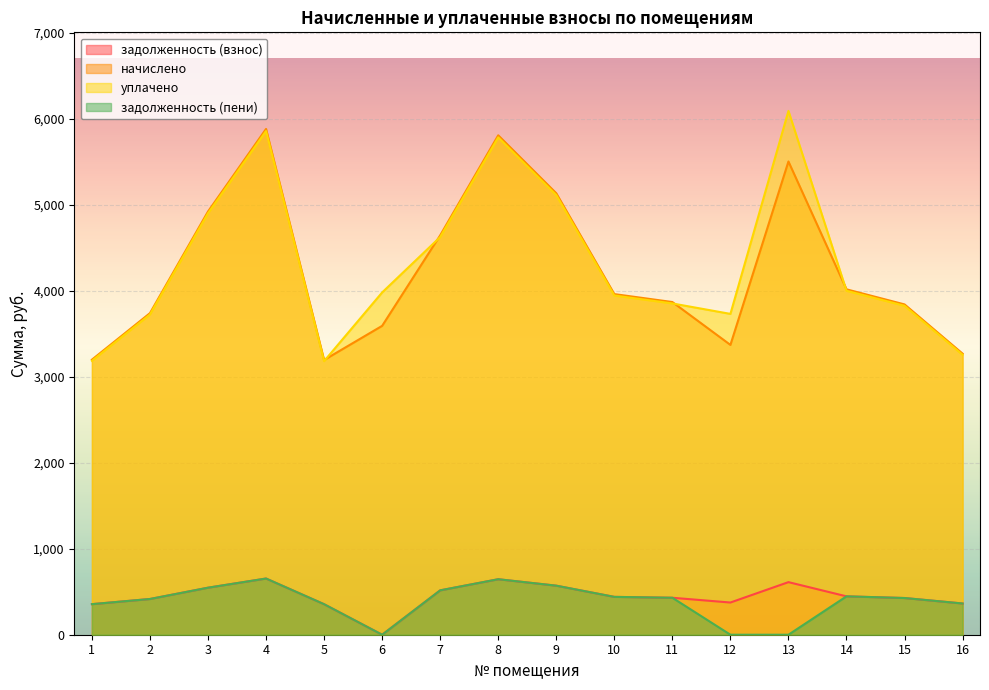

How many data points in уплачено are above 3980?

8